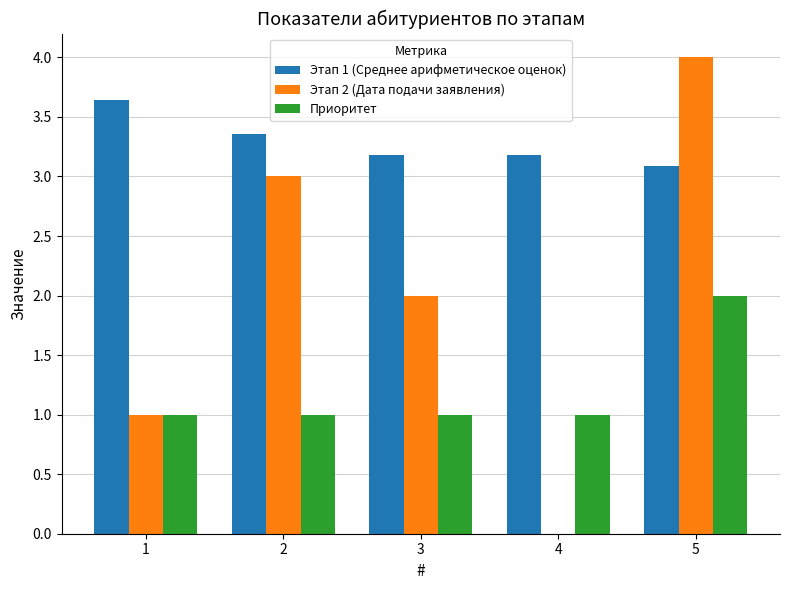

At which category is the sum across all series the highest?

5